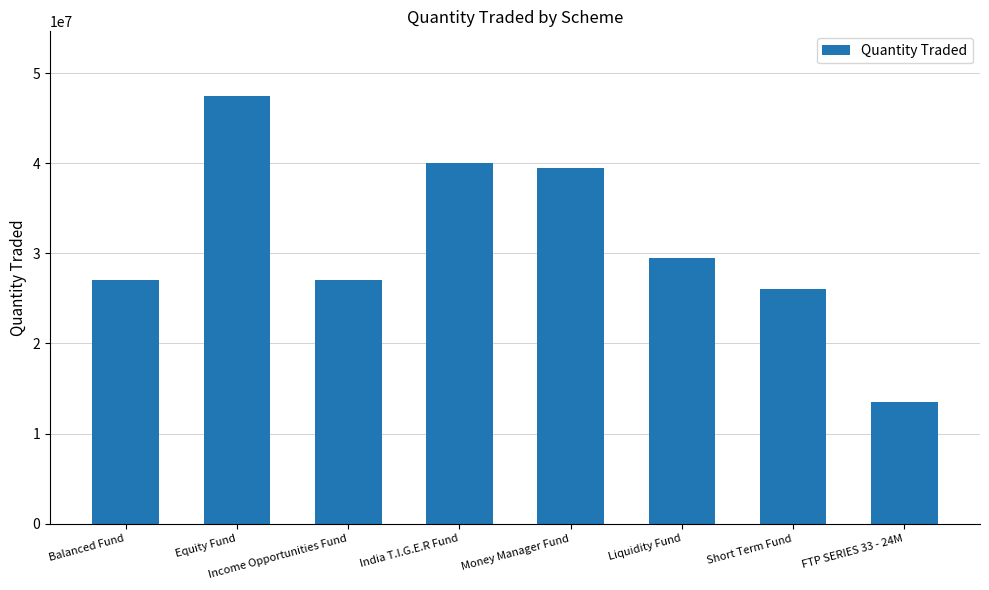

Which category has the highest value across all series?

Equity Fund